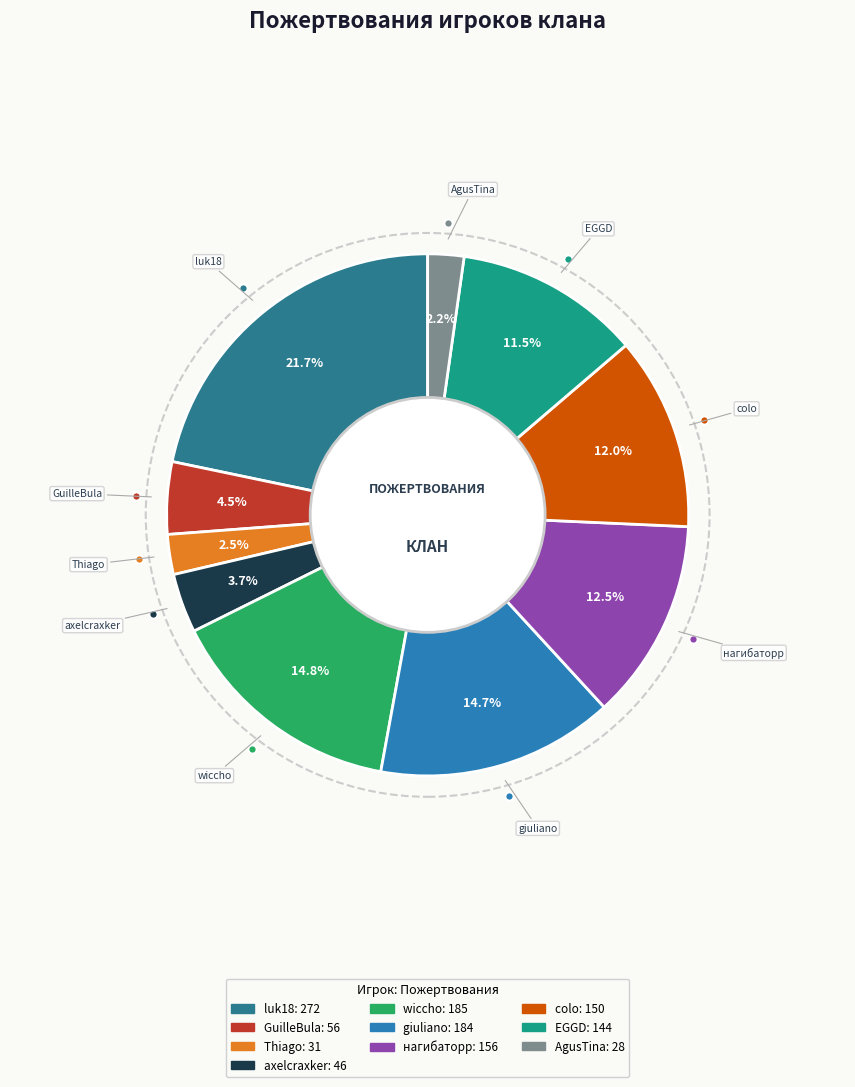

True or false: luk18 accounts for 32% of the total.

False